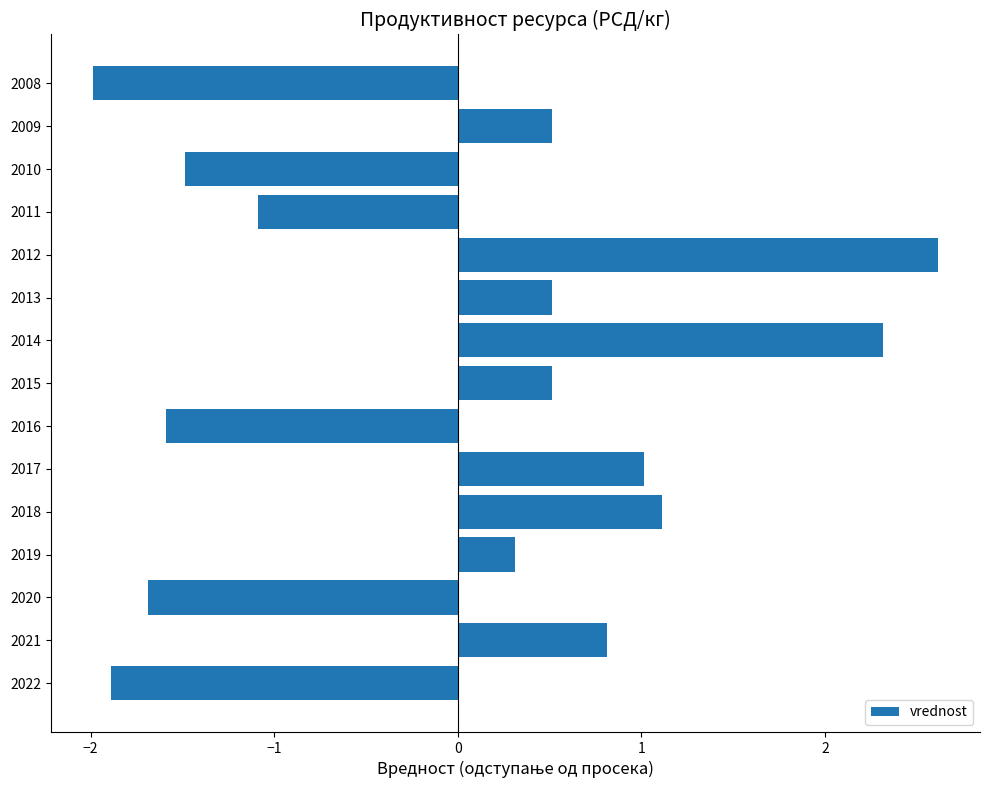

Reading top to bottom, extract all data points from this chart.

-2.0	0.5	-1.5	-1.1	2.6	0.5	2.3	0.5	-1.6	1.0	1.1	0.3	-1.7	0.8	-1.9